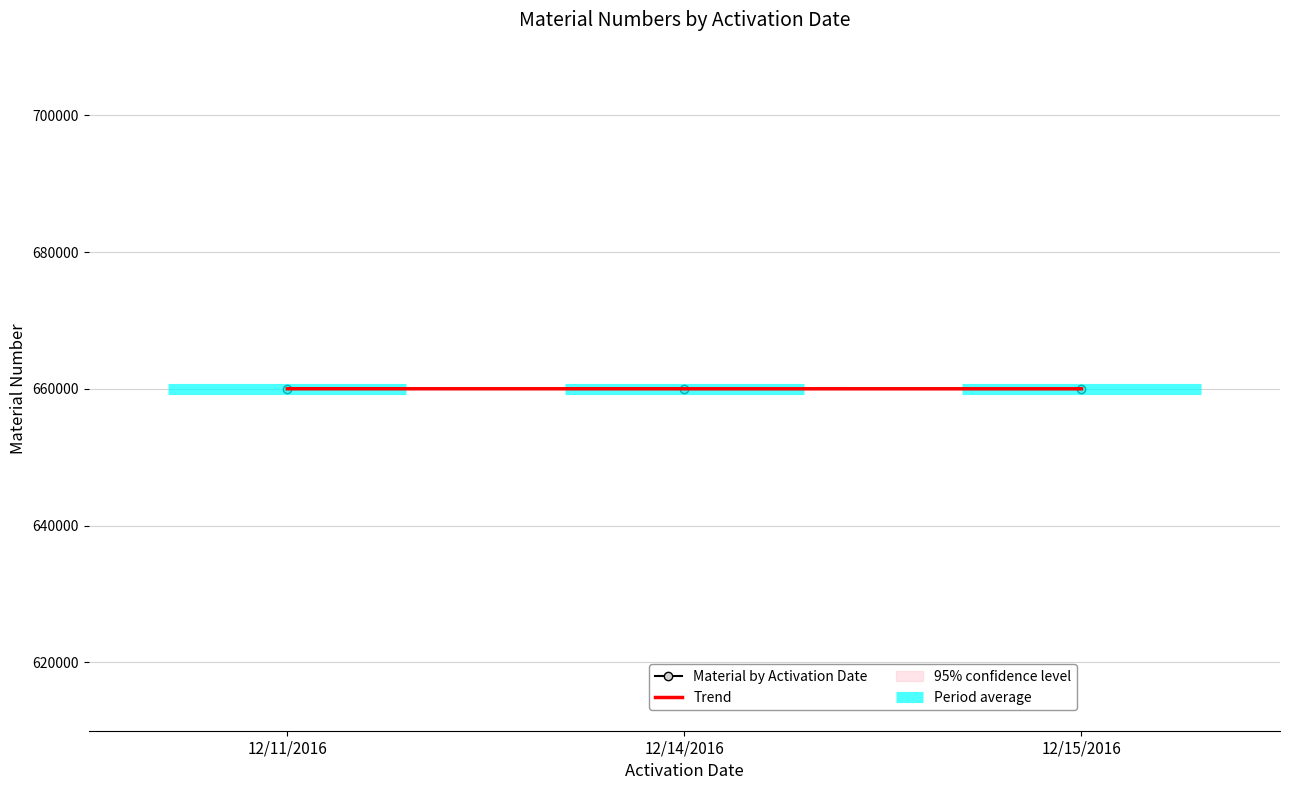

Does the chart have visible grid lines?

Yes